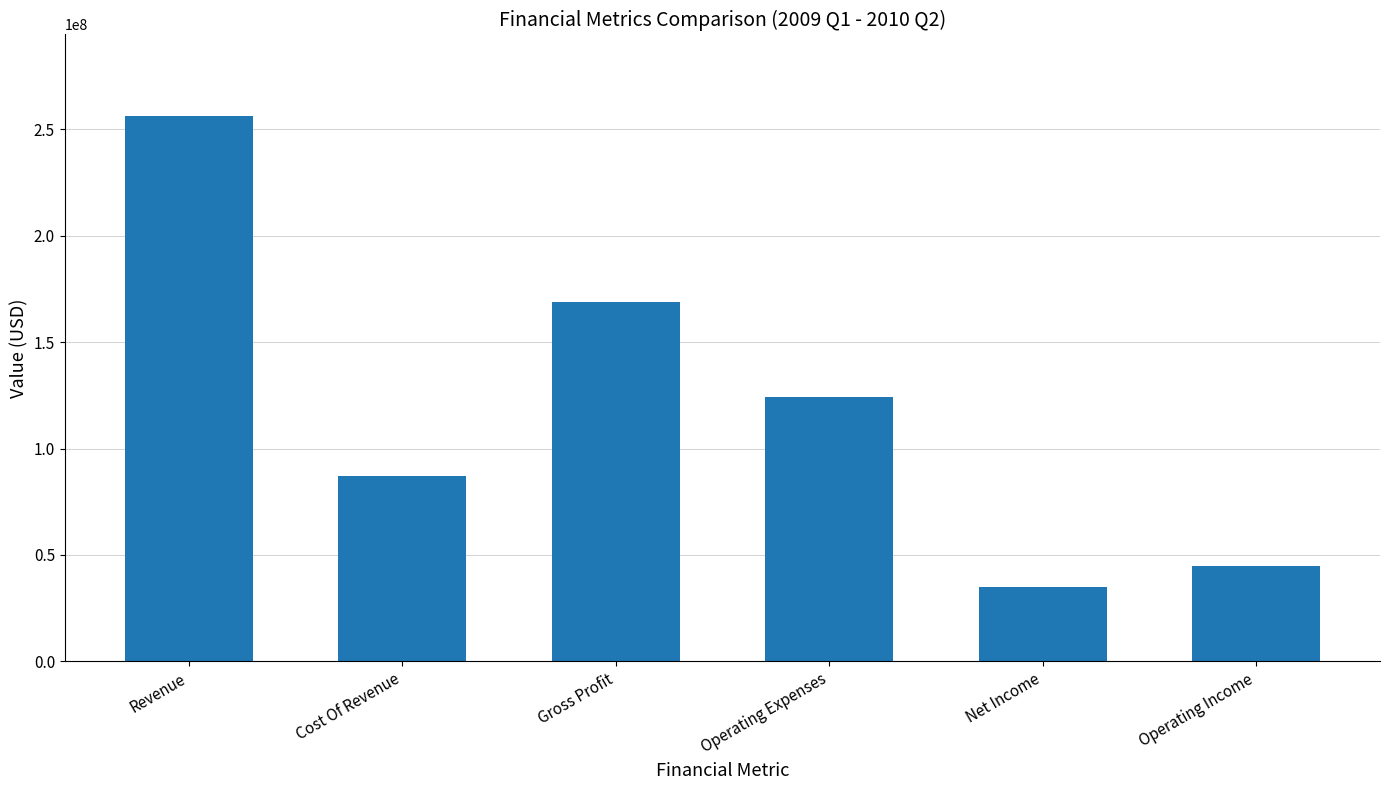

The chart shows a value of 34883500.0 at Net Income. True or false?

True